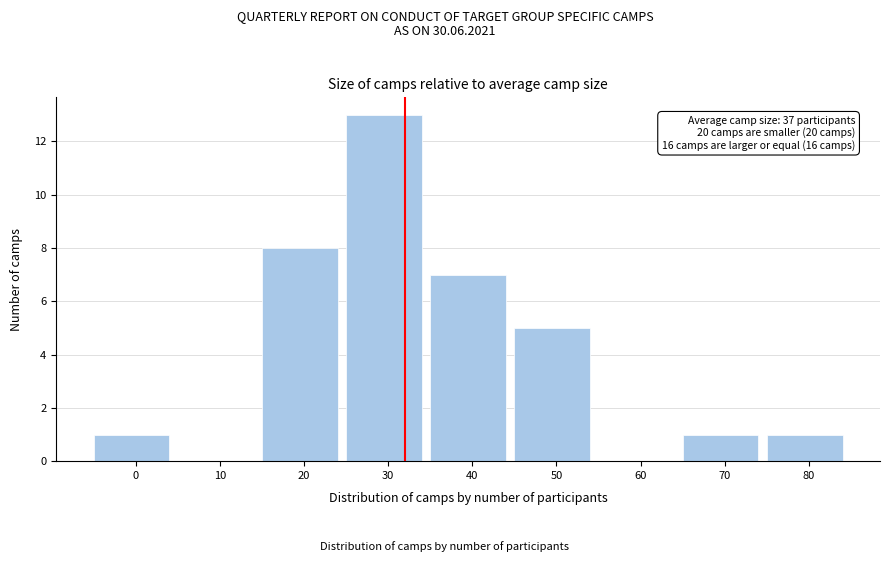

Reading left to right, what are all the values shown in this chart?

0=1	10=0	20=8	30=13	40=7	50=5	60=0	70=1	80=1